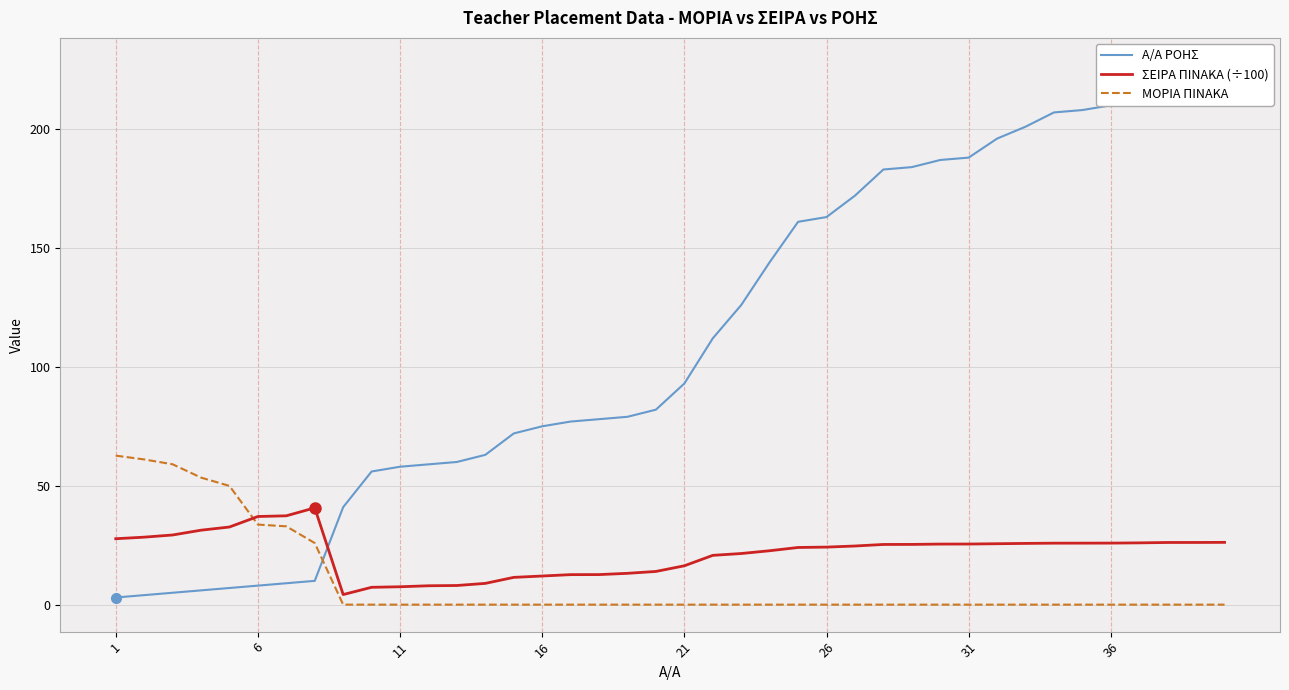

What is the difference between the second highest and second lowest values in the ΣΕΙΡΑ ΠΙΝΑΚΑ (÷100) series?

30.1